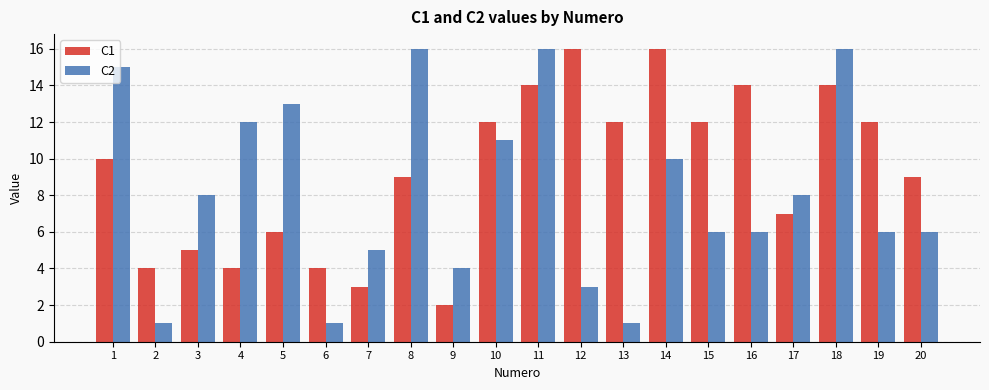

What is the average value of the C2 series?

8